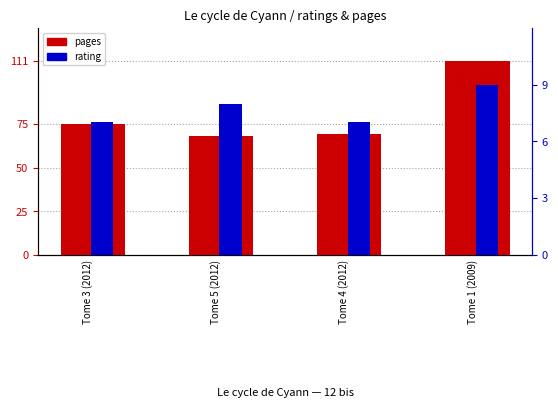

Is the value of pages at Tome 1 (2009) greater than the value of rating at Tome 5 (2012)?

Yes